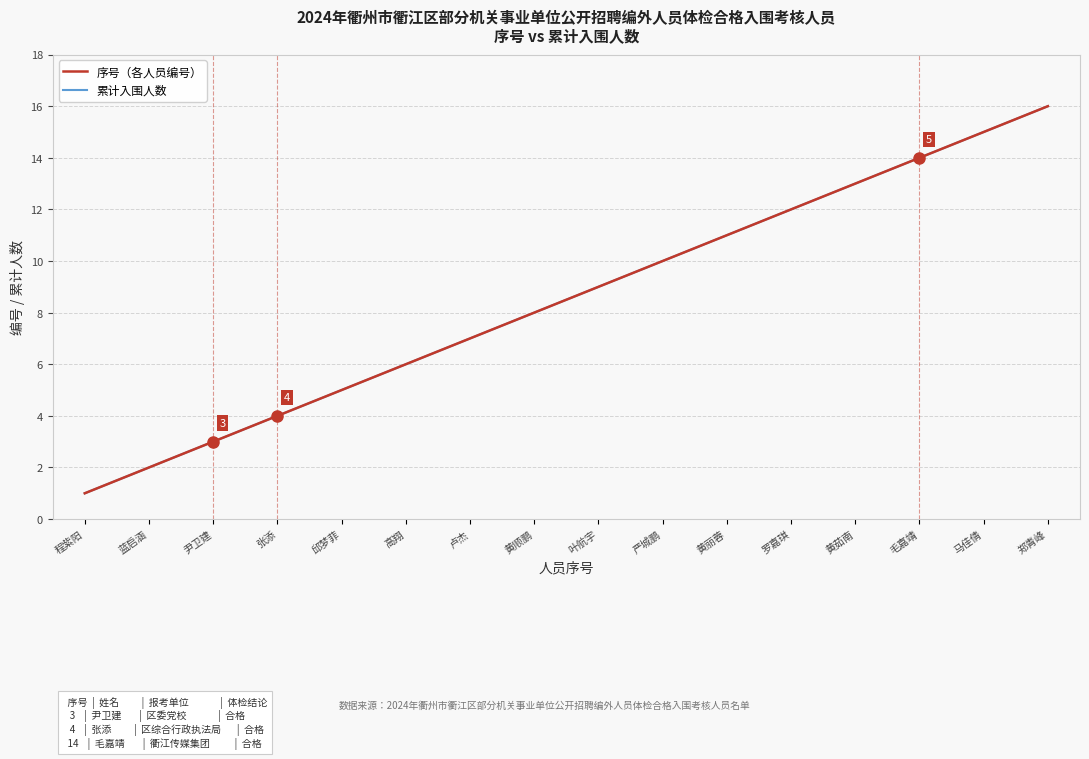

Rank the series by their maximum value, from lowest to highest.

序号（各人员编号）, 累计入围人数